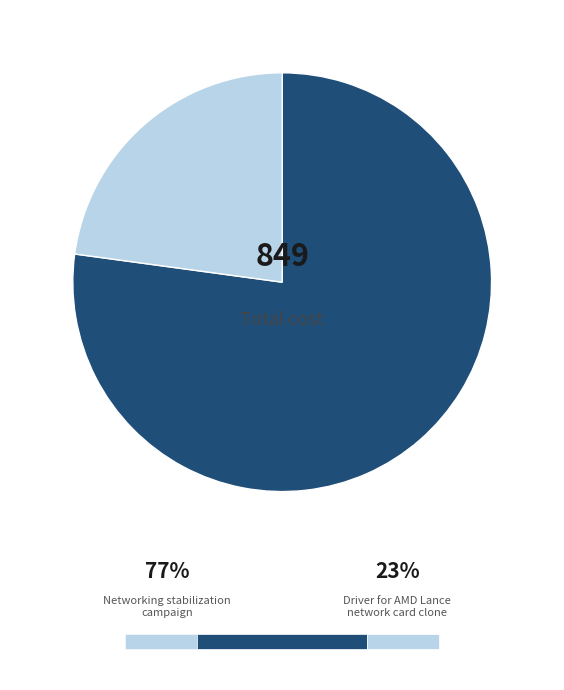

What portion of the pie excludes Driver for AMD Lance network card clone?

77.1%